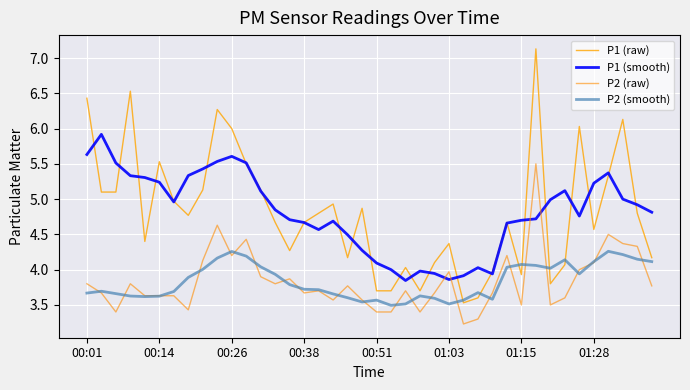

How many lines are shown in the chart?

4